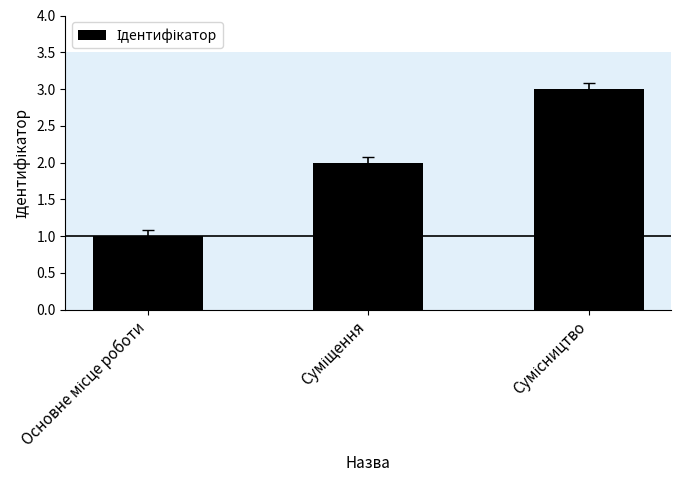

How many values are between 1 and 3?

3